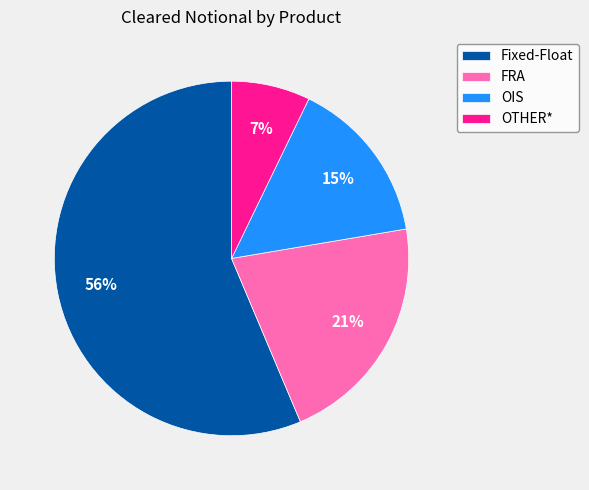

True or false: FRA accounts for 9% of the total.

False